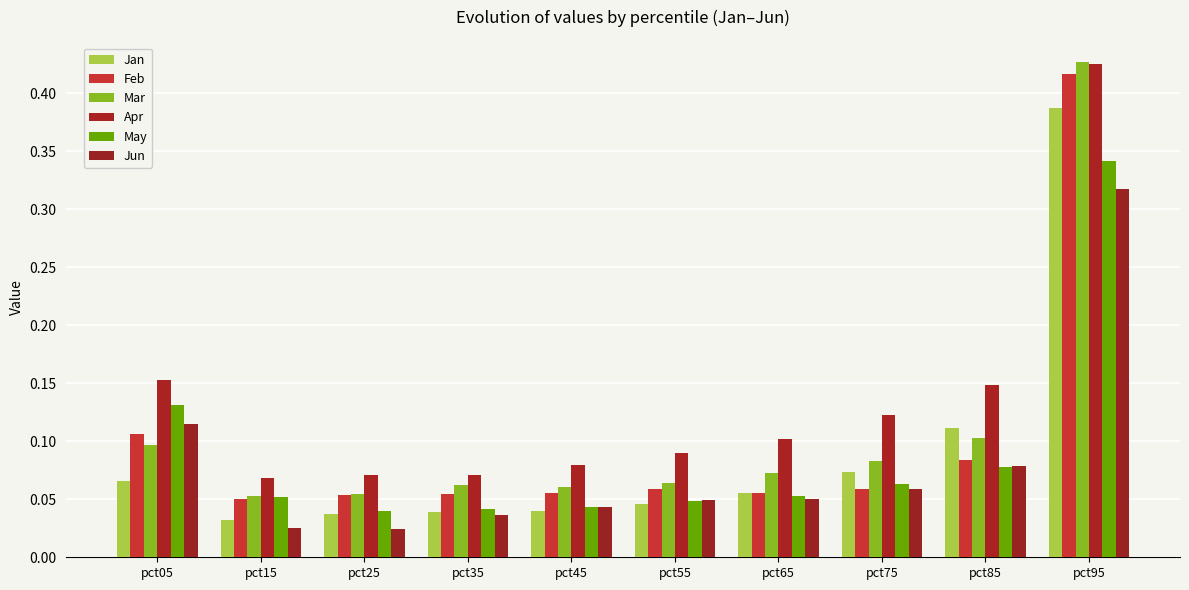

At which category does the chart reach its peak across all series?

pct95